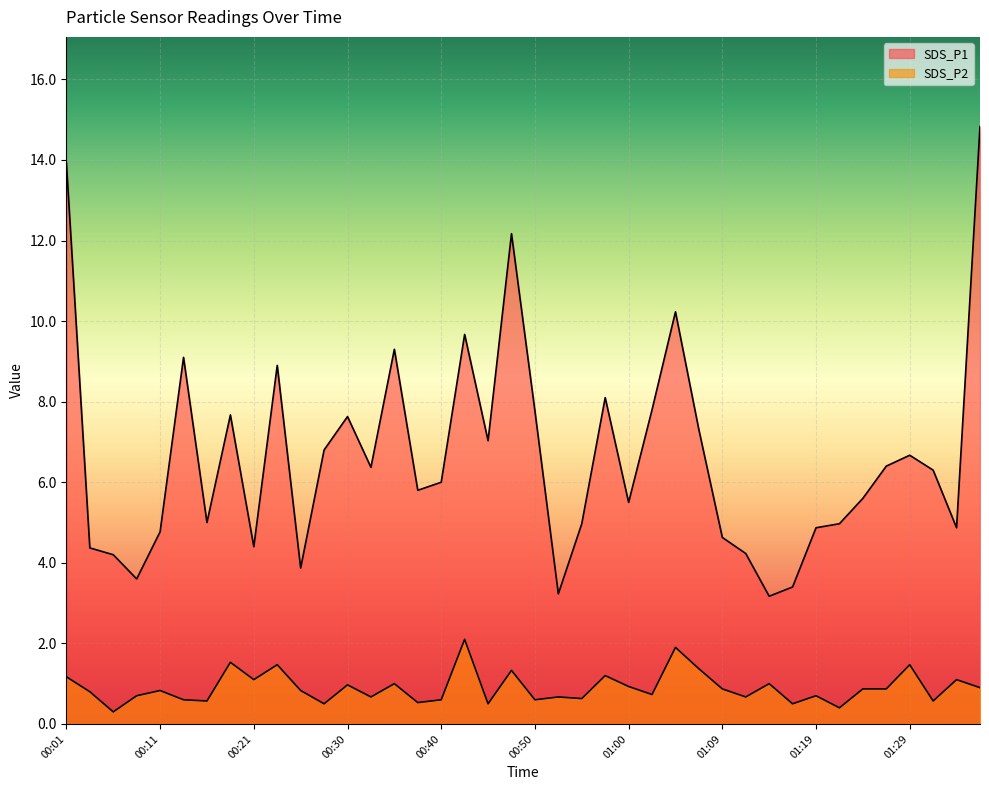

At how many categories does at least one series exceed 11?

3